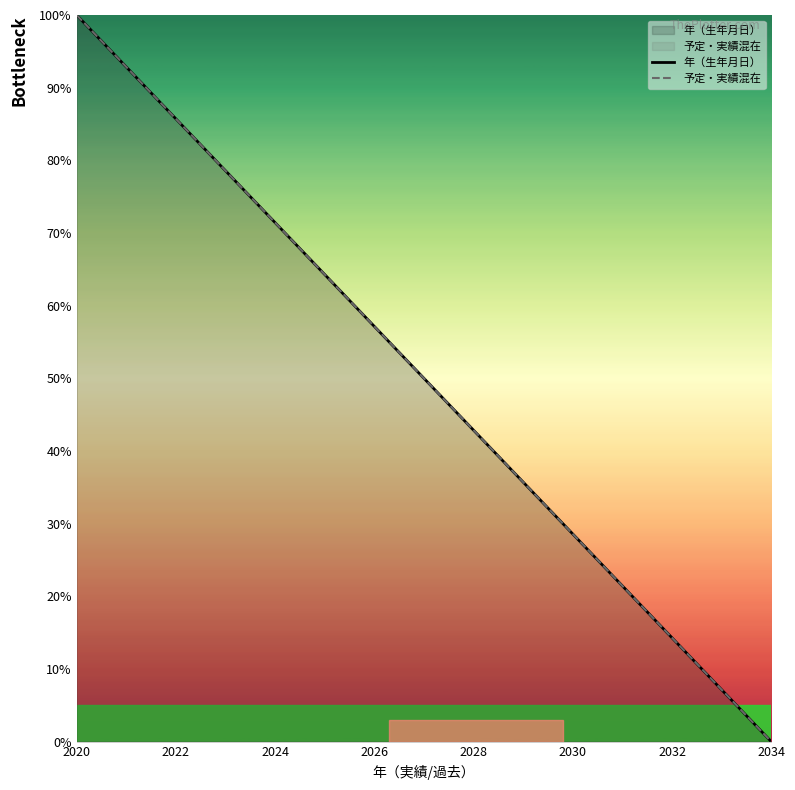

Does the chart display data point markers on the line(s)?

No